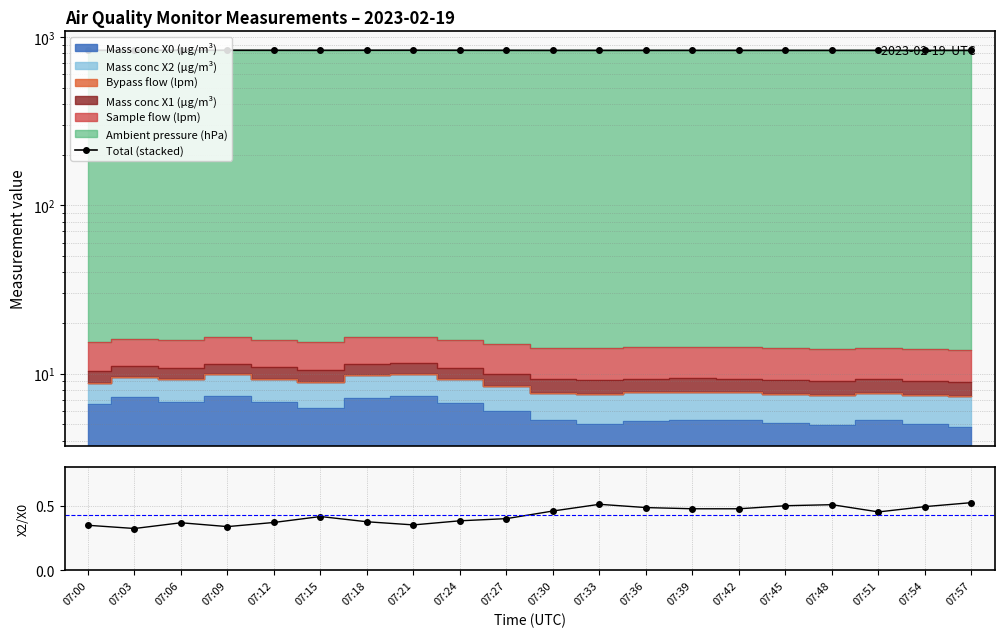

What is the difference between the second highest and minimum values in the Total (stacked) series?

2.0